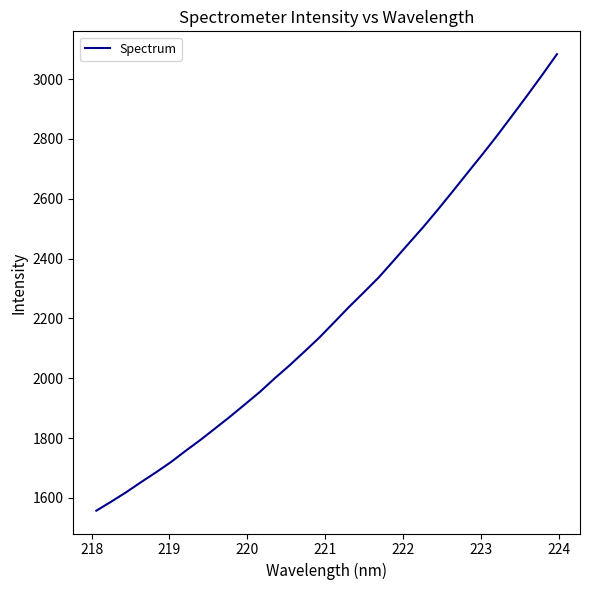

What is the difference between the maximum and minimum values?

1525.8